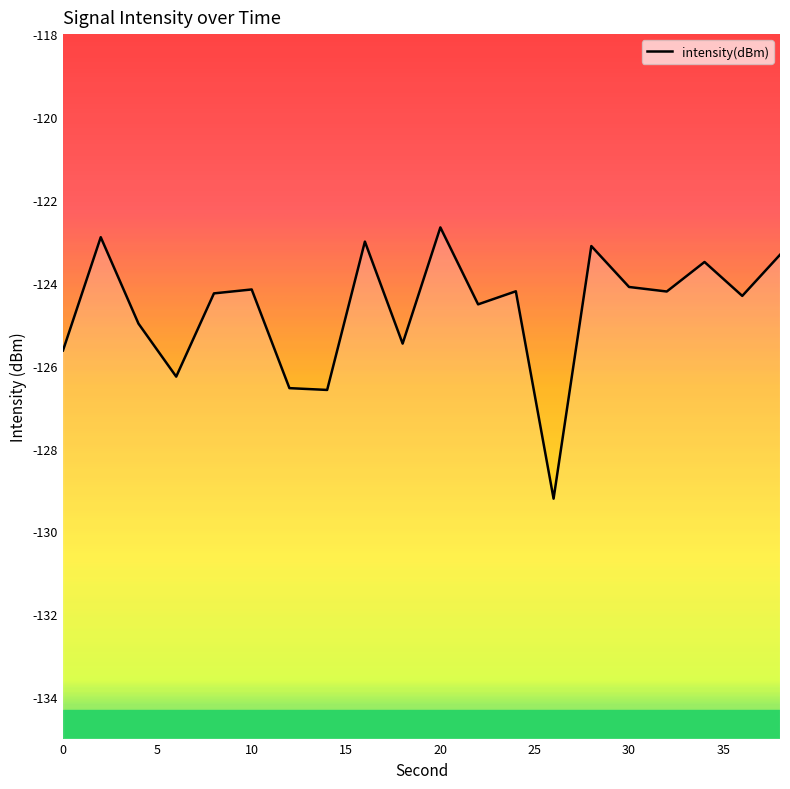

Rank the categories by value from highest to lowest.

20, 2, 16, 28, 38, 34, 30, 10, 24, 32, 8, 36, 22, 4, 18, 0, 6, 12, 14, 26